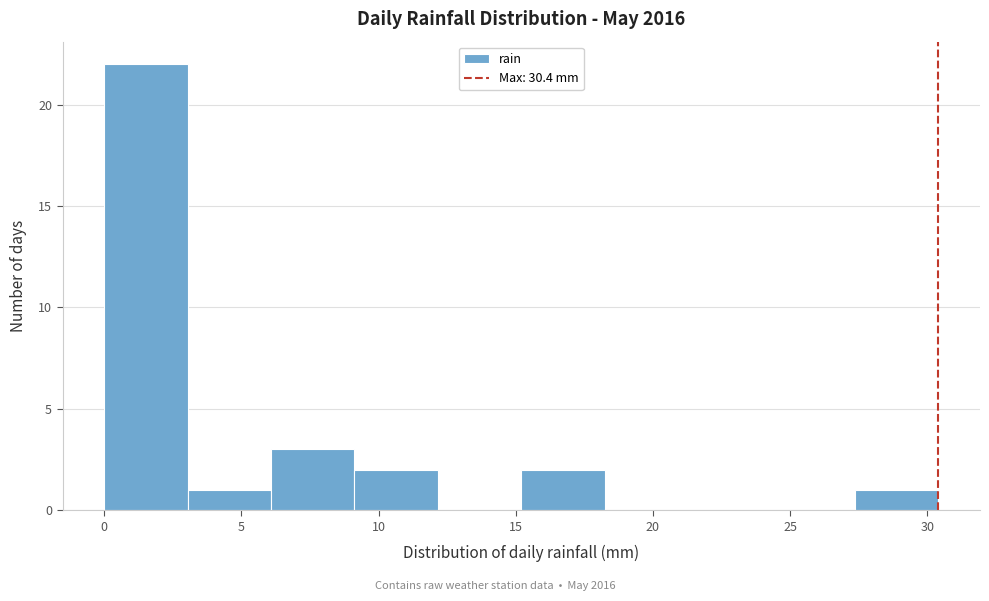

Over which range of the x-axis is the bar tallest?

0.0 to 3.0